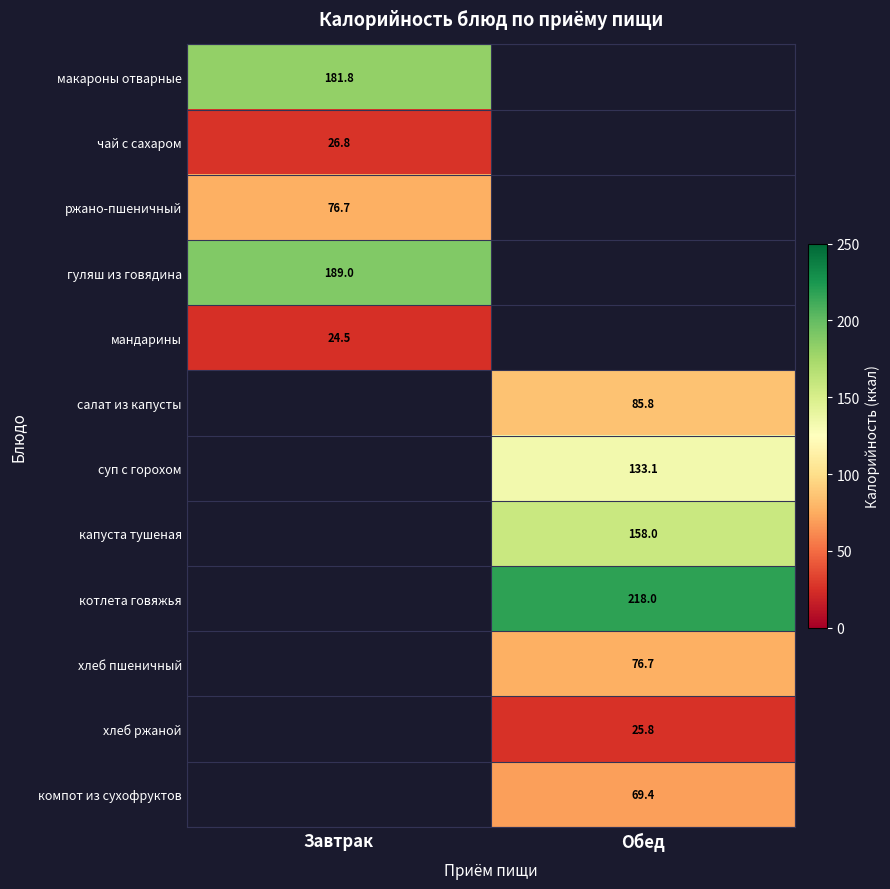

True or false: котлета говяжья has a value of 349.8 at Обед.

False